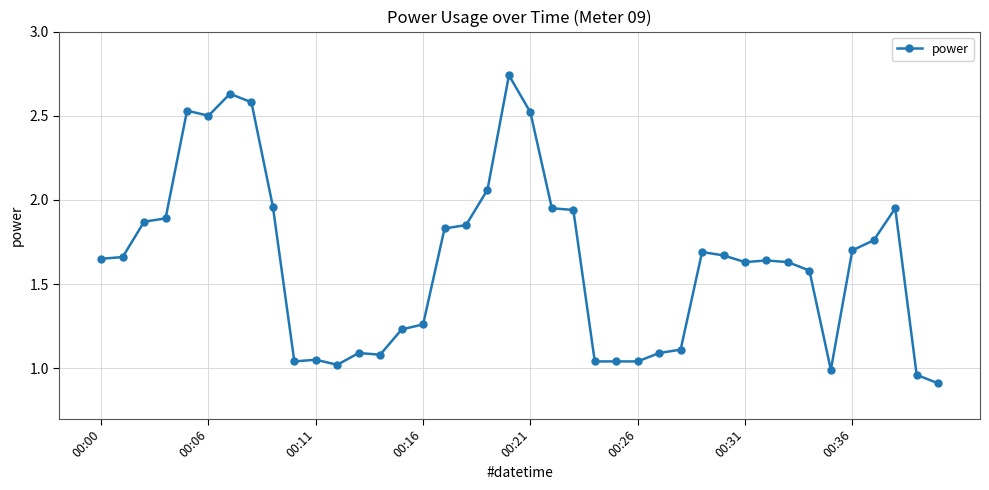

True or false: there are more than 2 points higher than both neighbors.

True